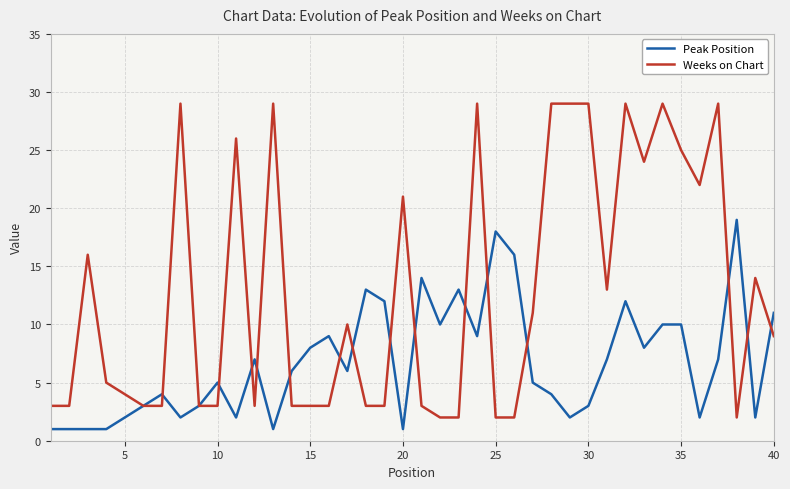

Rank the series by their average value, from lowest to highest.

Peak Position, Weeks on Chart